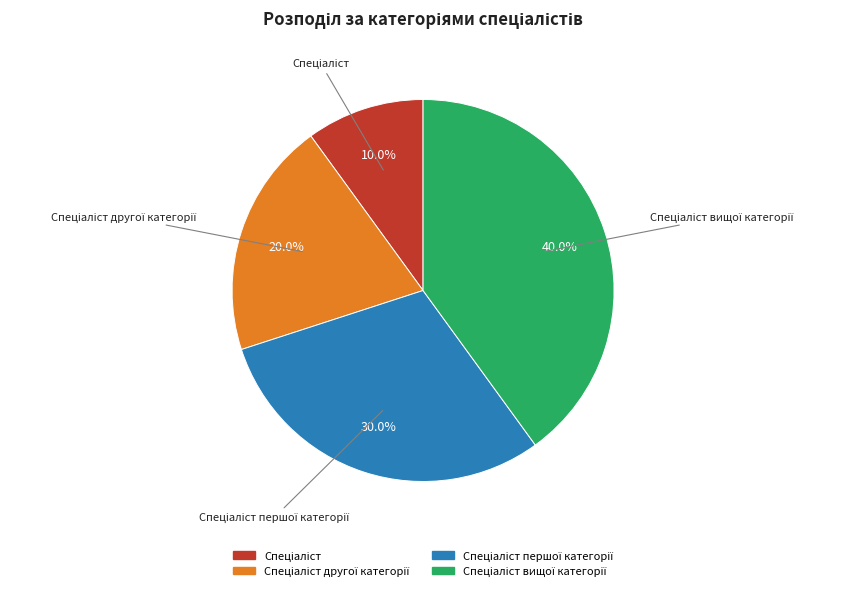

Is there a majority slice in this chart?

No